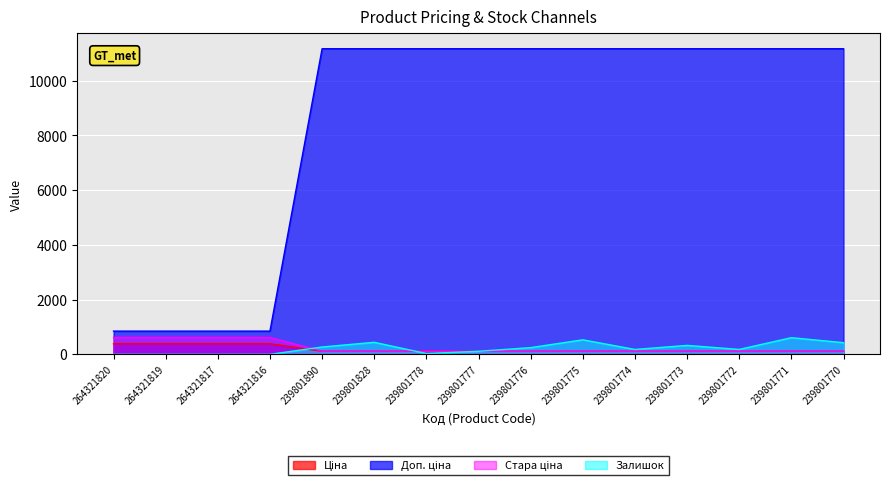

Between 239801771 and 239801778, which is larger?

239801771